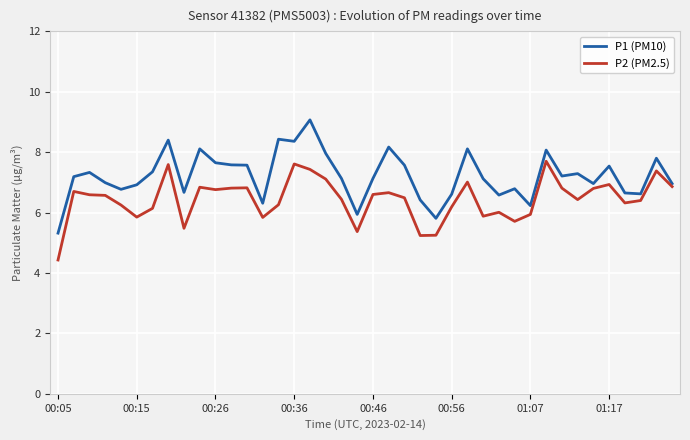

What is the smallest value displayed?

4.4